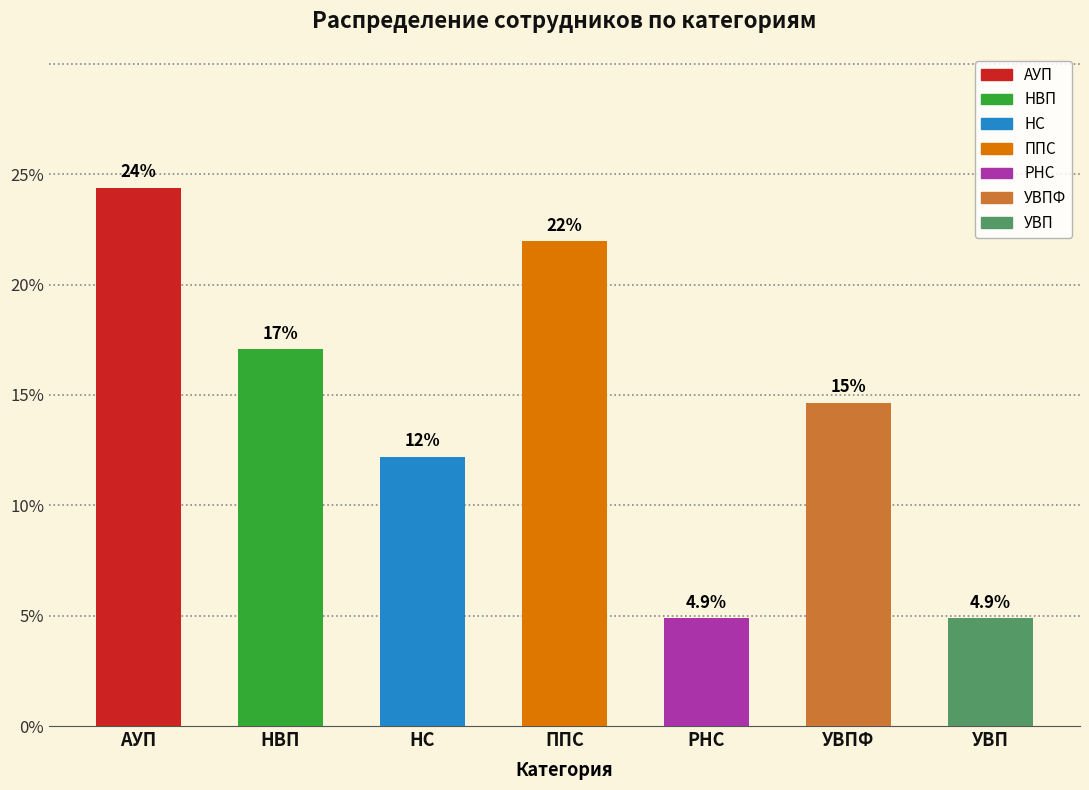

What position from the right is УВП?

1